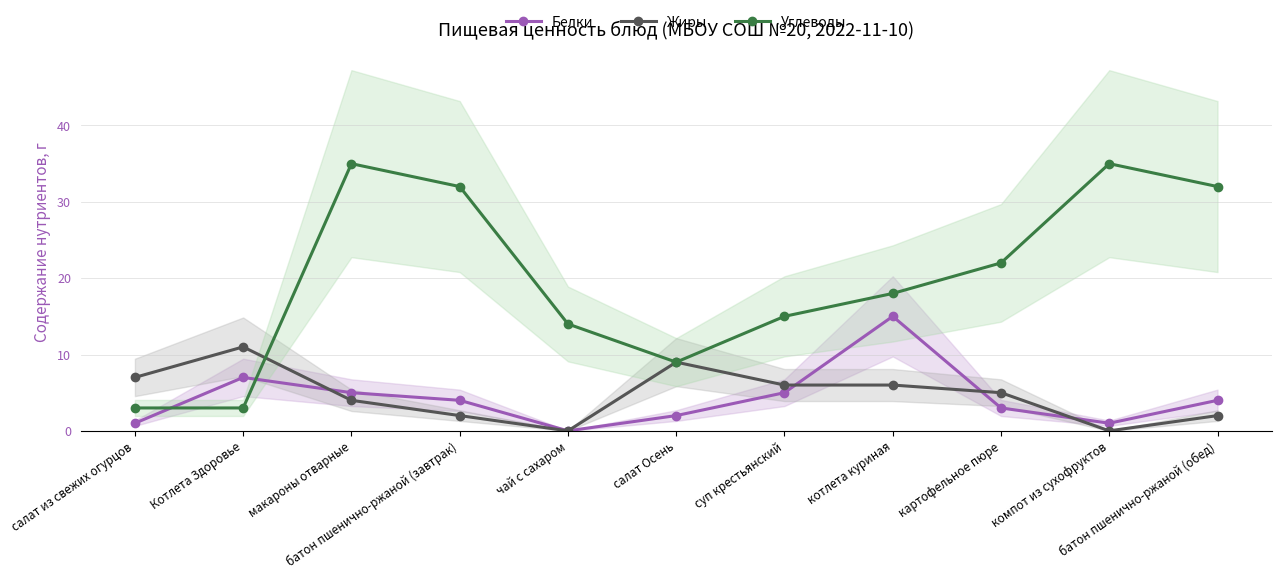

Is the value of Углеводы at батон пшенично-ржаной (обед) greater than the value of Жиры at батон пшенично-ржаной (завтрак)?

Yes